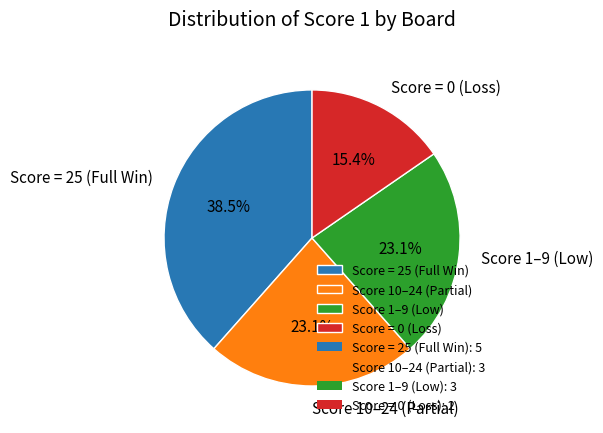

What is the total percentage of Score = 25 (Full Win) and Score 1–9 (Low)?

61.5%